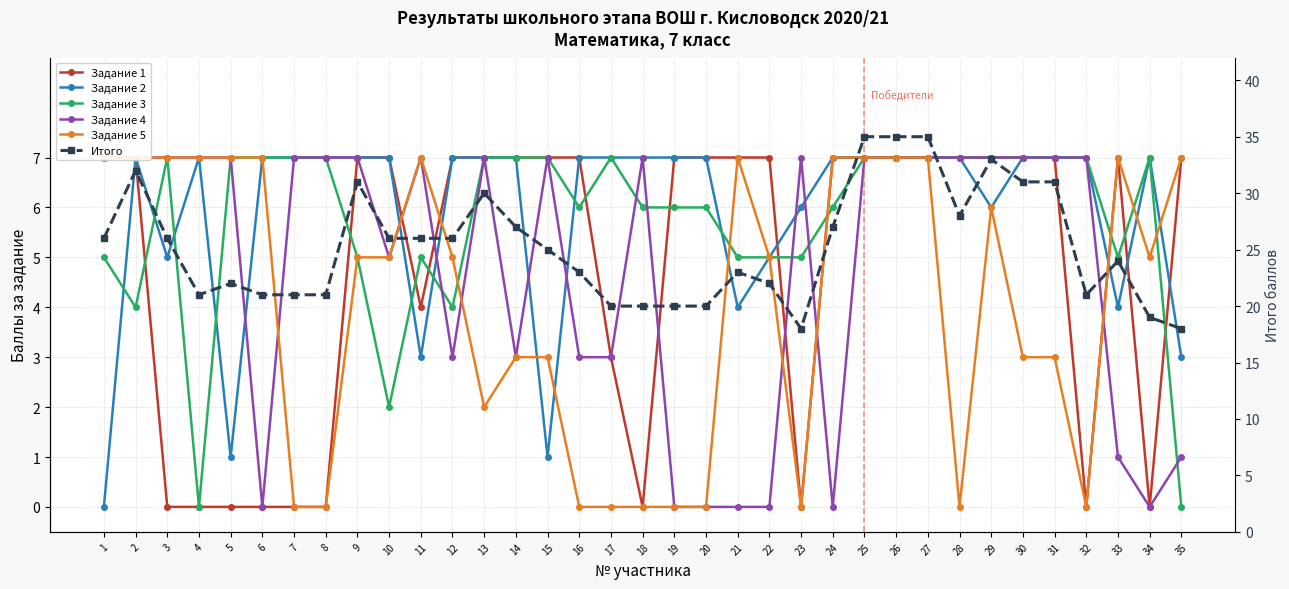

Does the chart have visible grid lines?

Yes